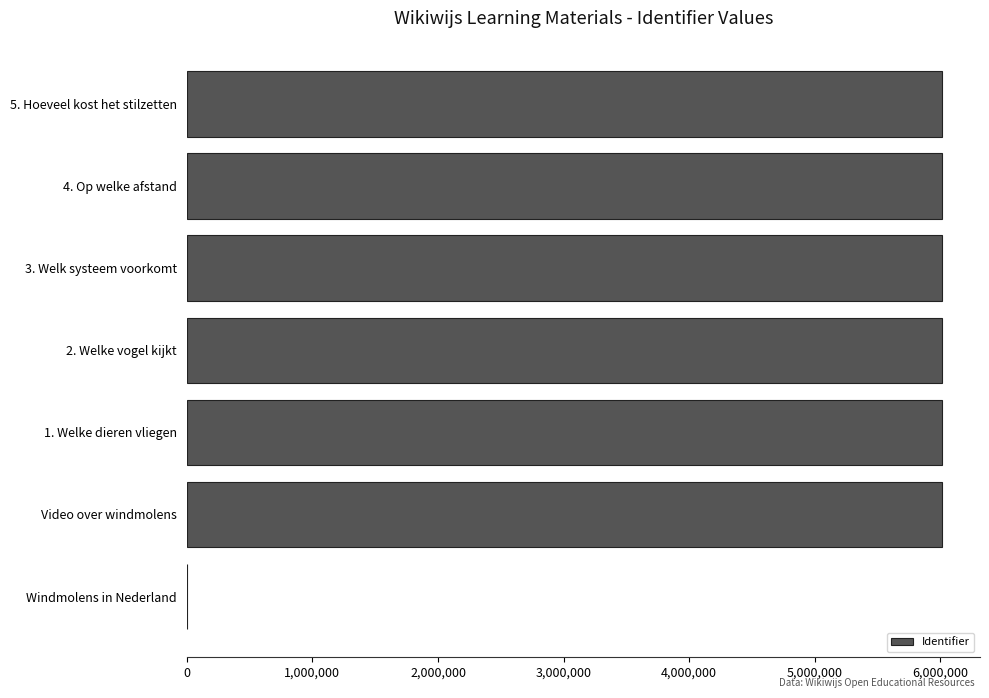

What is the ratio of the value at 2. Welke vogel kijkt to the value at 4. Op welke afstand?

1.0